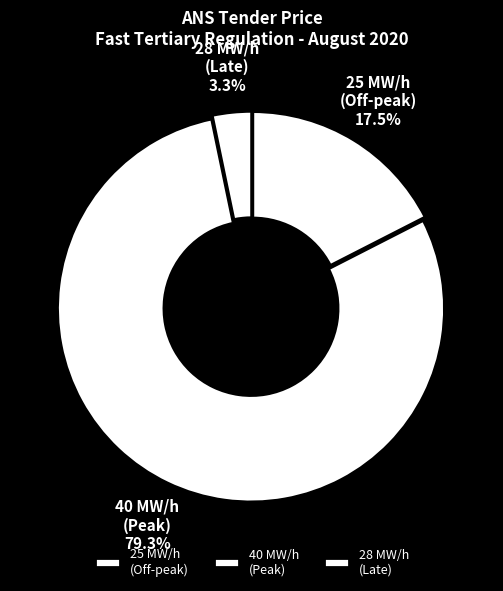

Which has a higher value, 40 MW/h (Peak) or 25 MW/h (Off-peak)?

40 MW/h (Peak)